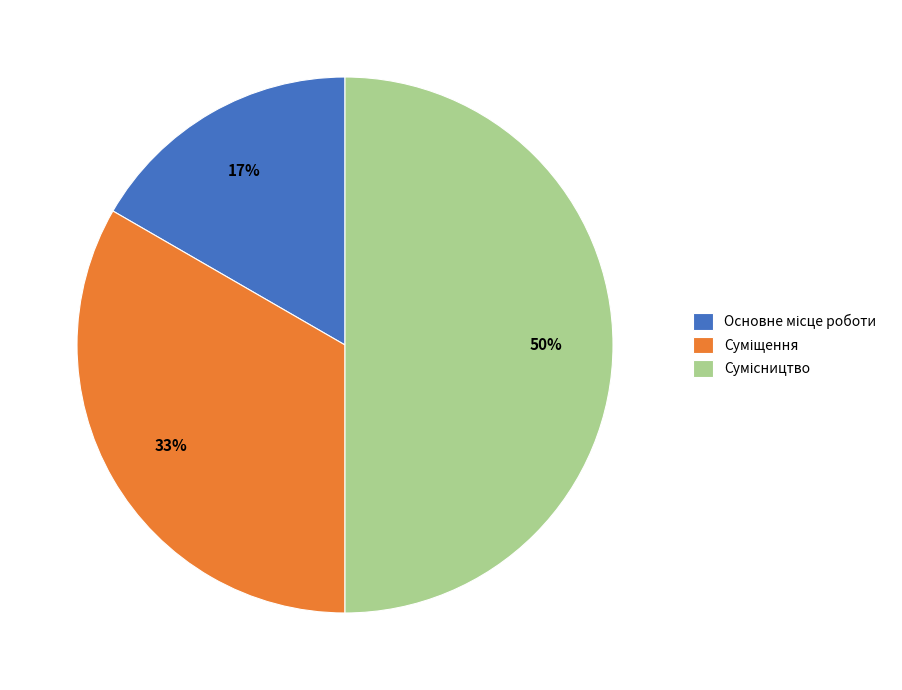

To the nearest percent, what is the average slice percentage?

33%